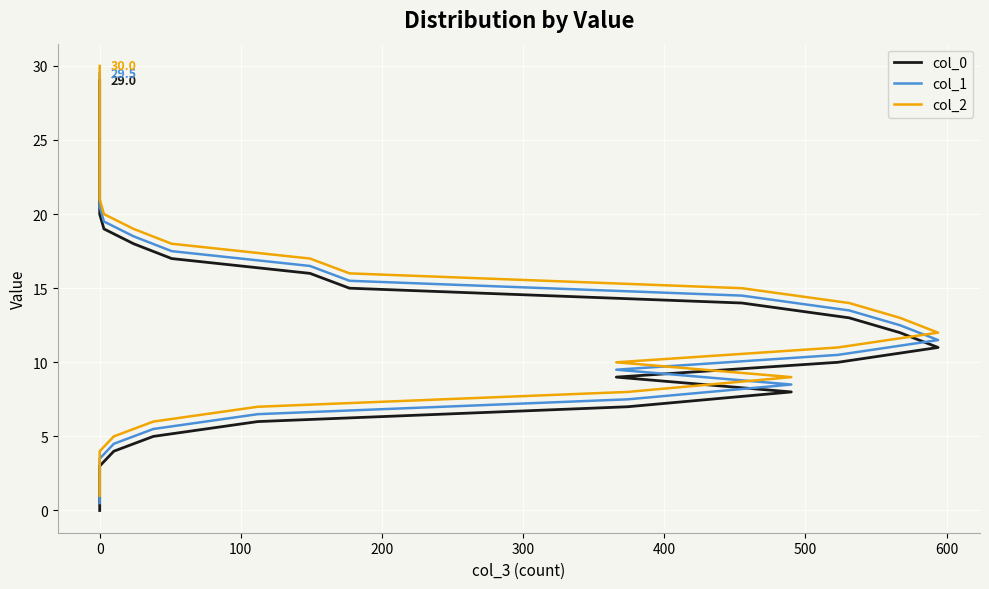

What is the sum of all col_1 values?

450.0